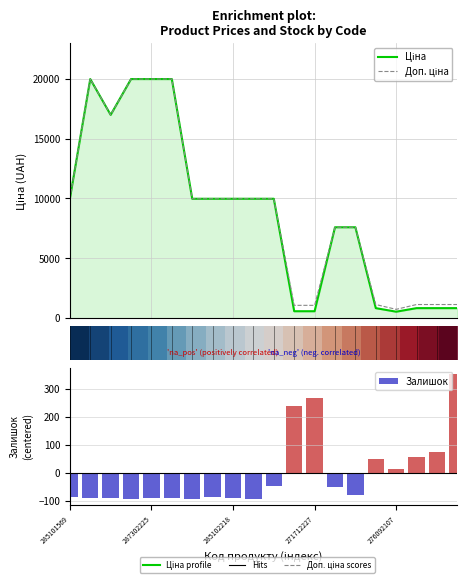

Where is Ціна nearest to the value 10257?

285101569